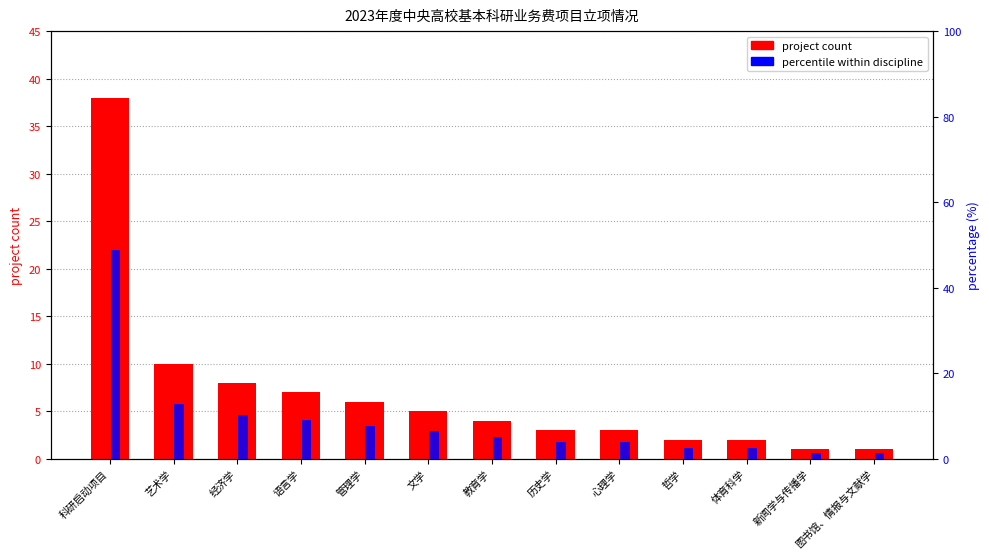

What is the maximum value for project count?

38.0